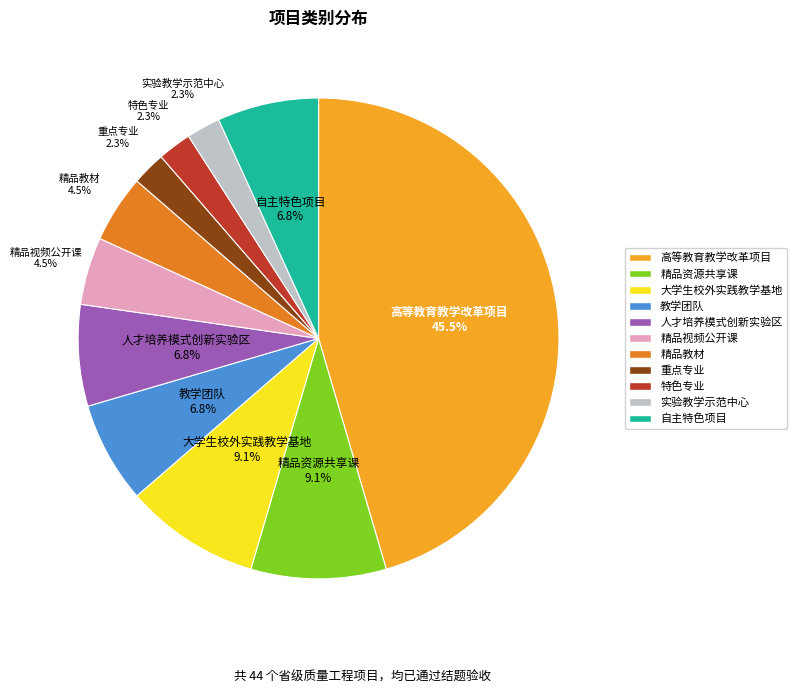

Which category has the biggest portion of the pie?

高等教育教学改革项目